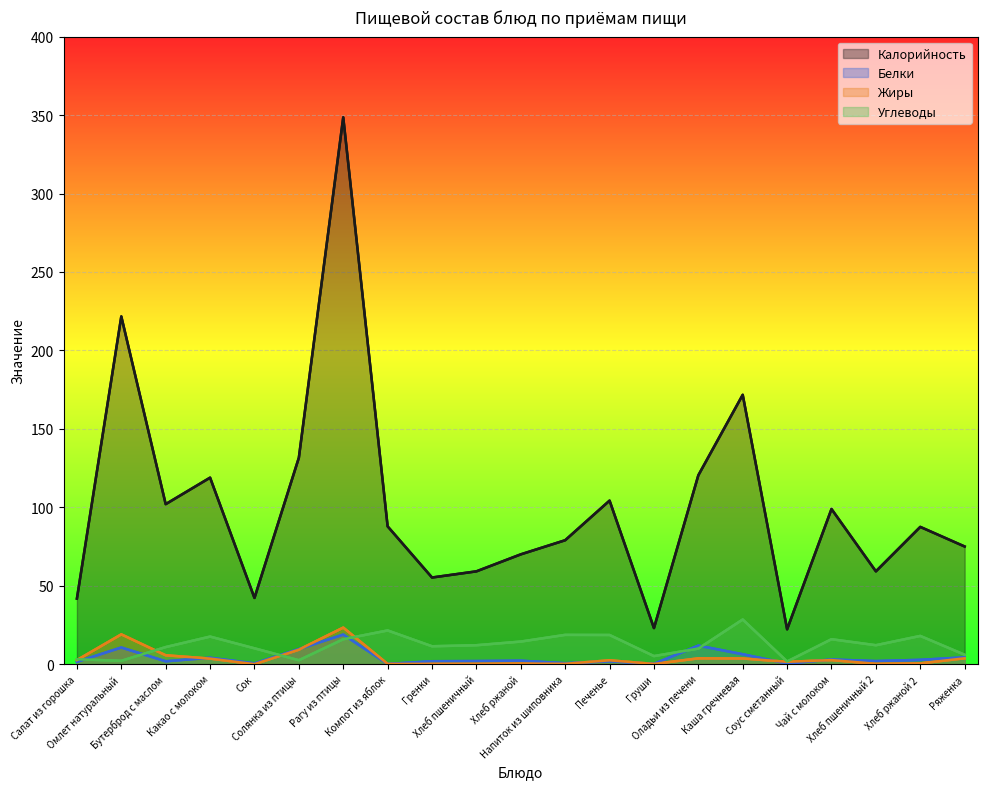

True or false: Жиры and Калорийность intersect in this chart.

False